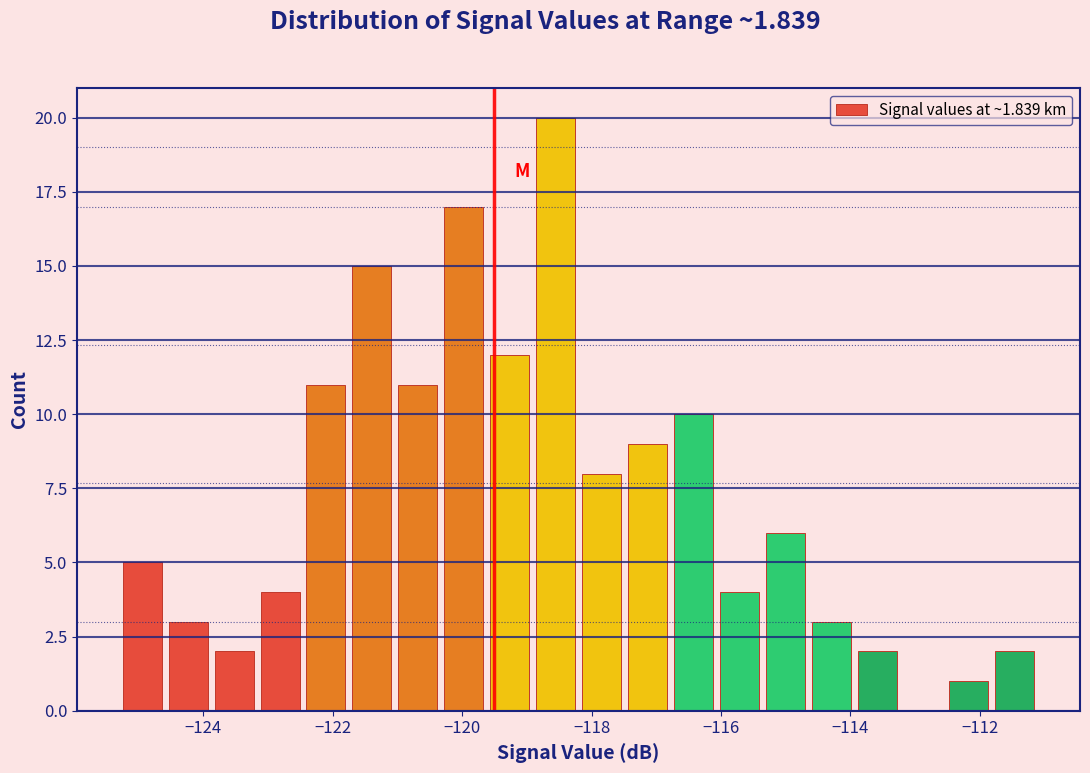

Around what value on the x-axis is the tallest bar? Give the approximate position of its centre, as read against the axis.

-118.6